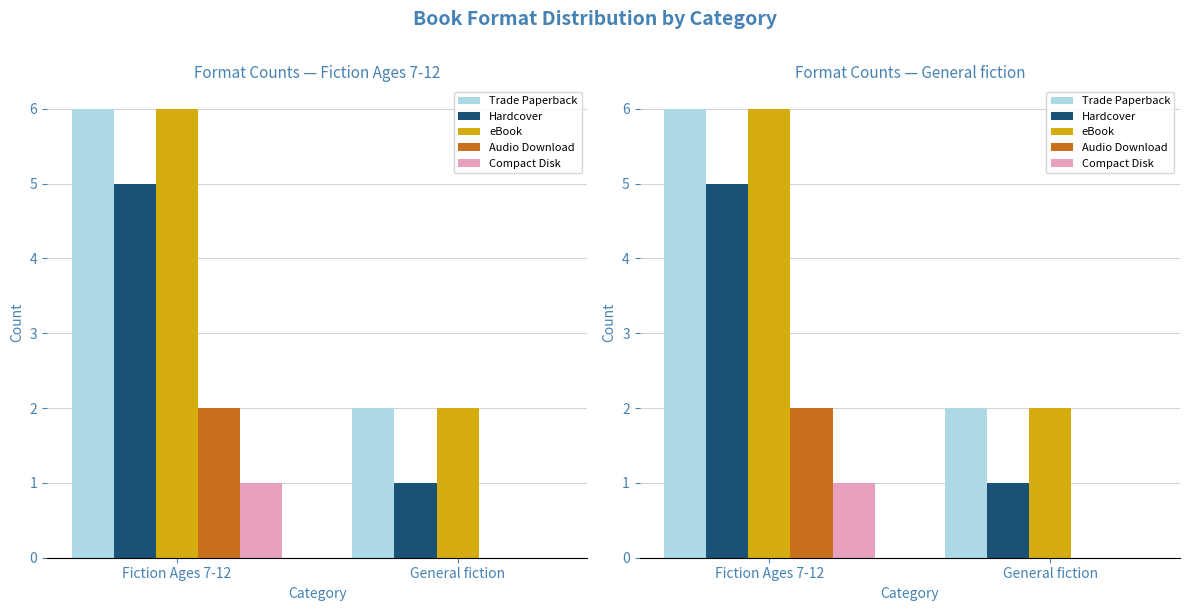

How many groups of bars are there?

2